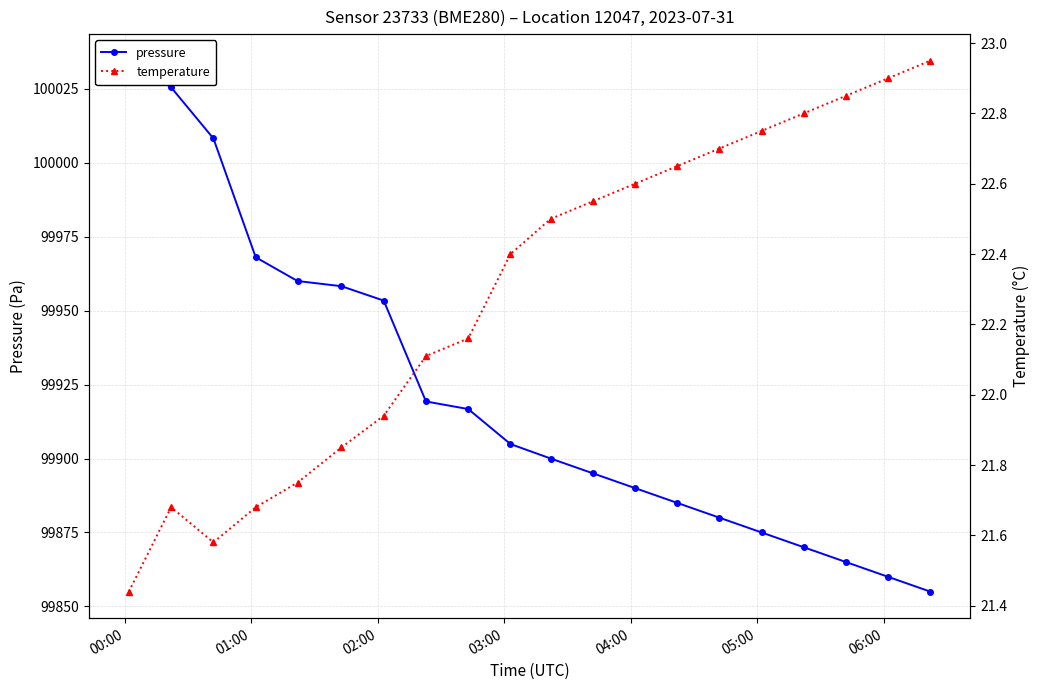

What is the difference between the second highest and minimum values in the pressure series?

170.5